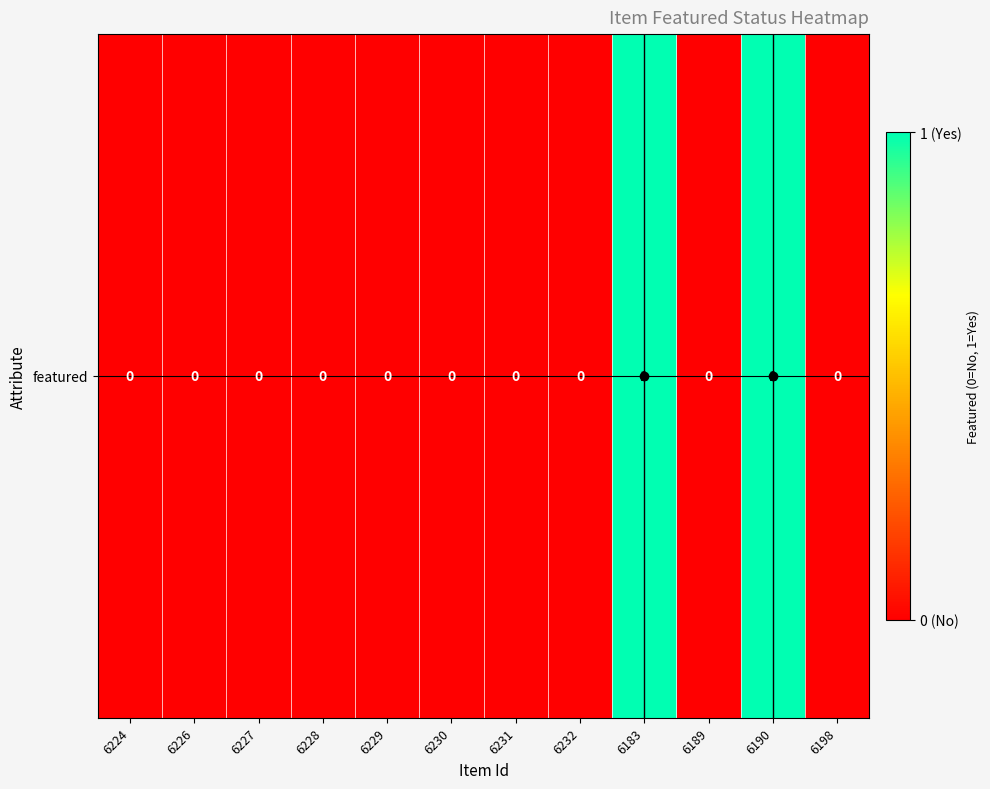

List the labels in order of value, smallest first.

6224, 6226, 6227, 6228, 6229, 6230, 6231, 6232, 6189, 6198, 6183, 6190